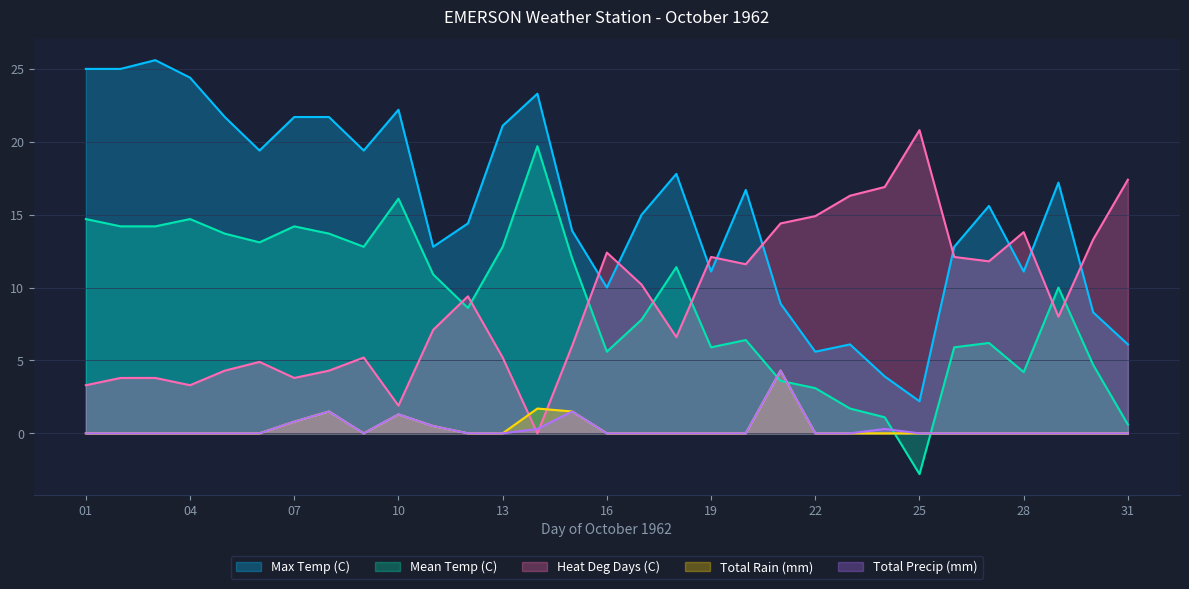

Reading left to right, extract all data points from this chart.

Max Temp (C): 25.0	25.0	25.6	24.4	21.7	19.4	21.7	21.7	19.4	22.2	12.8	14.4	21.1	23.3	13.9	10.0	15.0	17.8	11.1	16.7	8.9	5.6	6.1	3.9	2.2	12.8	15.6	11.1	17.2	8.3	6.1
Mean Temp (C): 14.7	14.2	14.2	14.7	13.7	13.1	14.2	13.7	12.8	16.1	10.9	8.6	12.8	19.7	12.0	5.6	7.8	11.4	5.9	6.4	3.6	3.1	1.7	1.1	-2.8	5.9	6.2	4.2	10.0	4.7	0.6
Heat Deg Days (C): 3.3	3.8	3.8	3.3	4.3	4.9	3.8	4.3	5.2	1.9	7.1	9.4	5.2	0.0	6.0	12.4	10.2	6.6	12.1	11.6	14.4	14.9	16.3	16.9	20.8	12.1	11.8	13.8	8.0	13.3	17.4
Total Rain (mm): 0.0	0.0	0.0	0.0	0.0	0.0	0.8	1.5	0.0	1.3	0.5	0.0	0.0	1.7	1.5	0.0	0.0	0.0	0.0	0.0	4.3	0.0	0.0	0.0	0.0	0.0	0.0	0.0	0.0	0.0	0.0
Total Precip (mm): 0.0	0.0	0.0	0.0	0.0	0.0	0.8	1.5	0.0	1.3	0.5	0.0	0.0	0.3	1.5	0.0	0.0	0.0	0.0	0.0	4.3	0.0	0.0	0.3	0.0	0.0	0.0	0.0	0.0	0.0	0.0